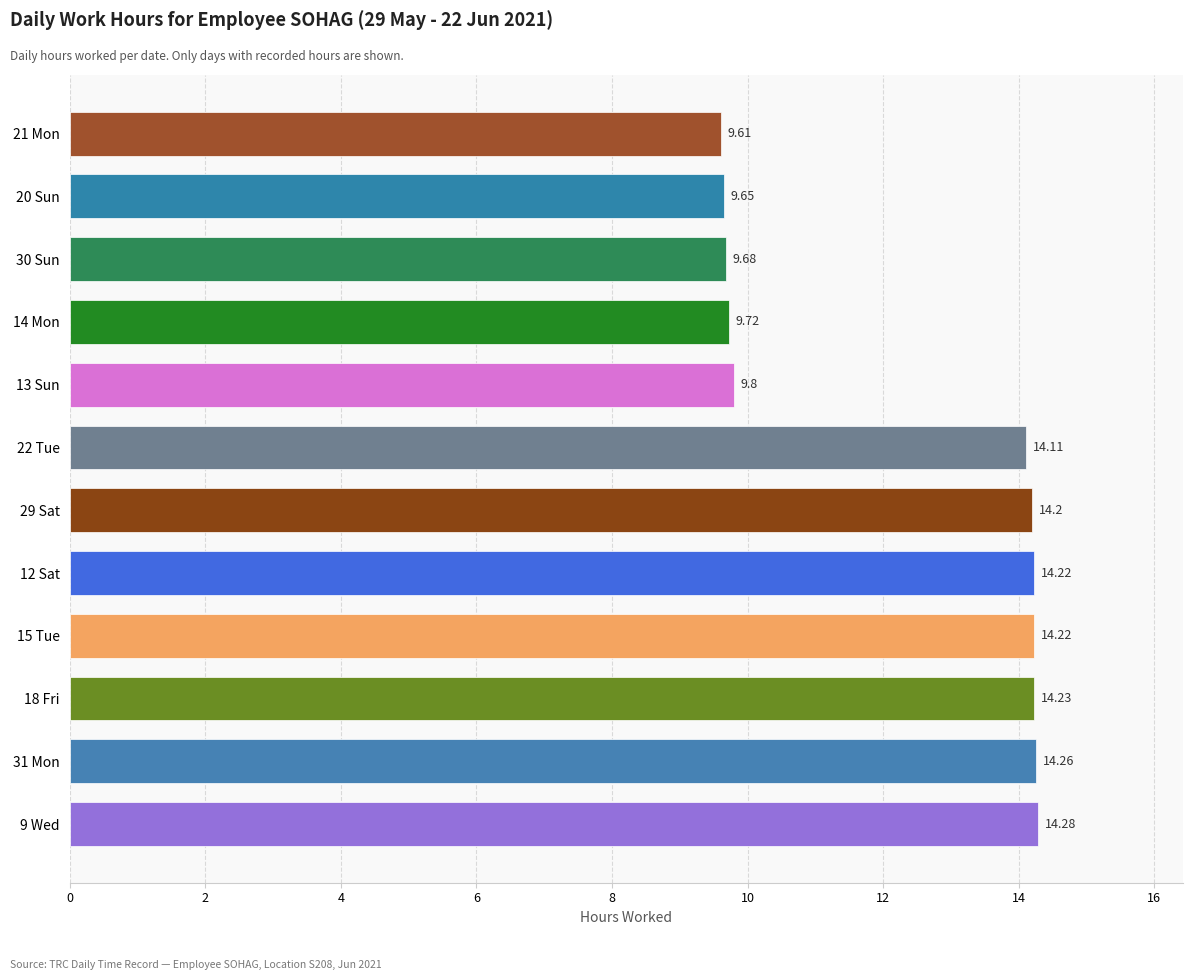

Does the chart contain any negative values?

No